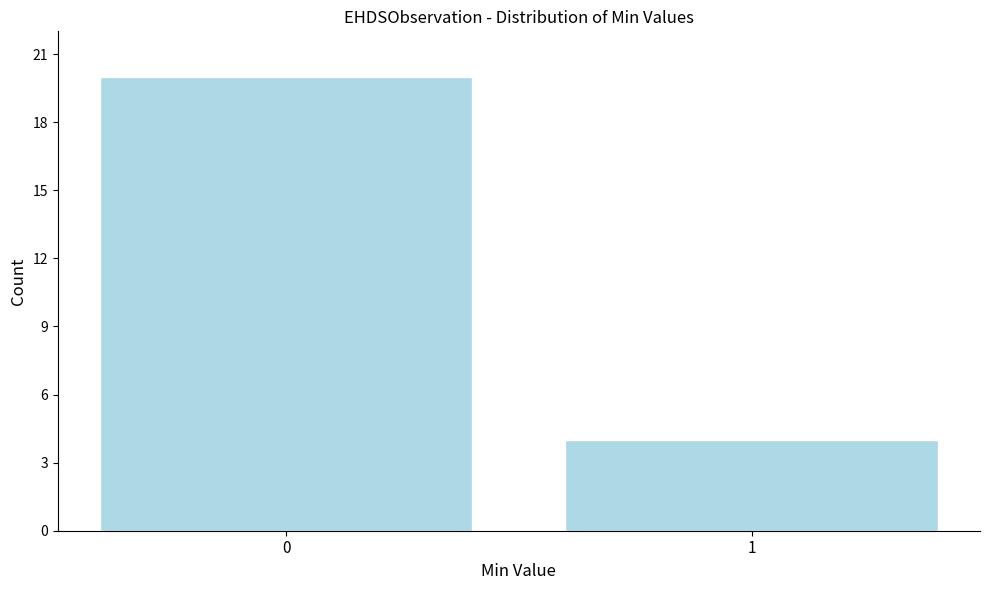

Reading left to right, list all the values displayed in this chart.

20	4